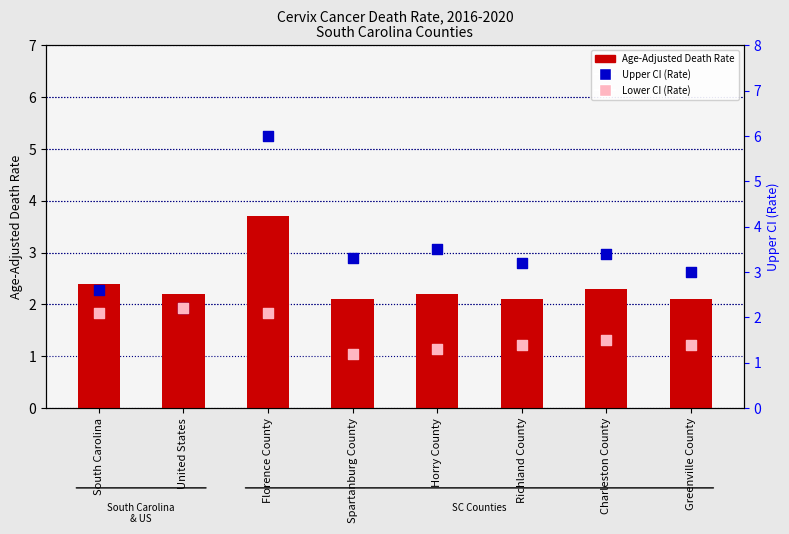

Which series has the largest Y range (max minus min)?

Upper CI (Rate)